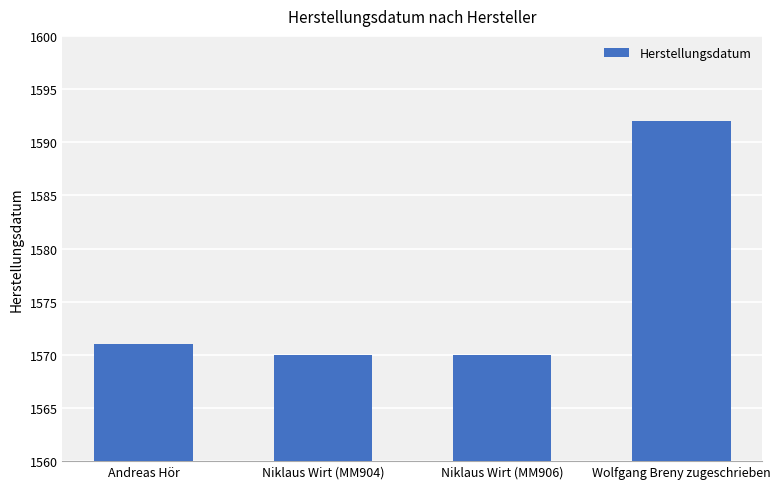

What position from the left is Niklaus Wirt (MM904)?

2